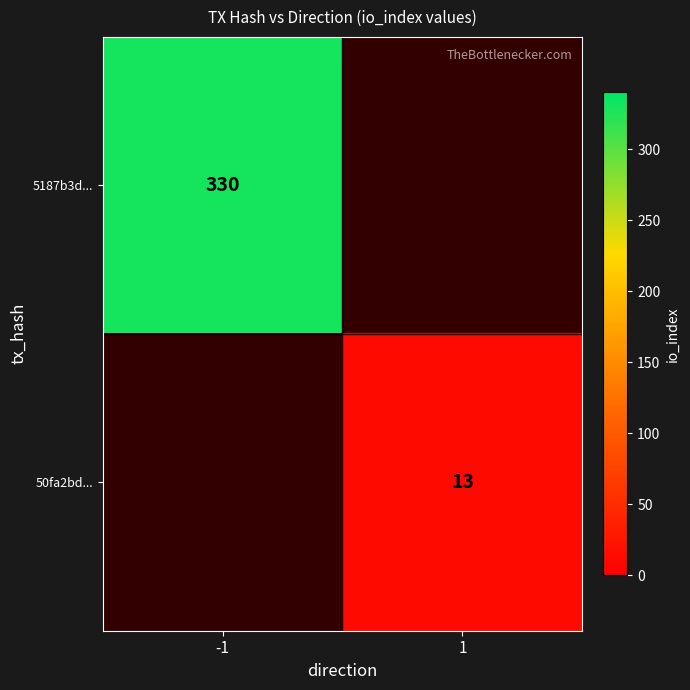

Is it true that 5187b3d... equals 126 at -1?

False